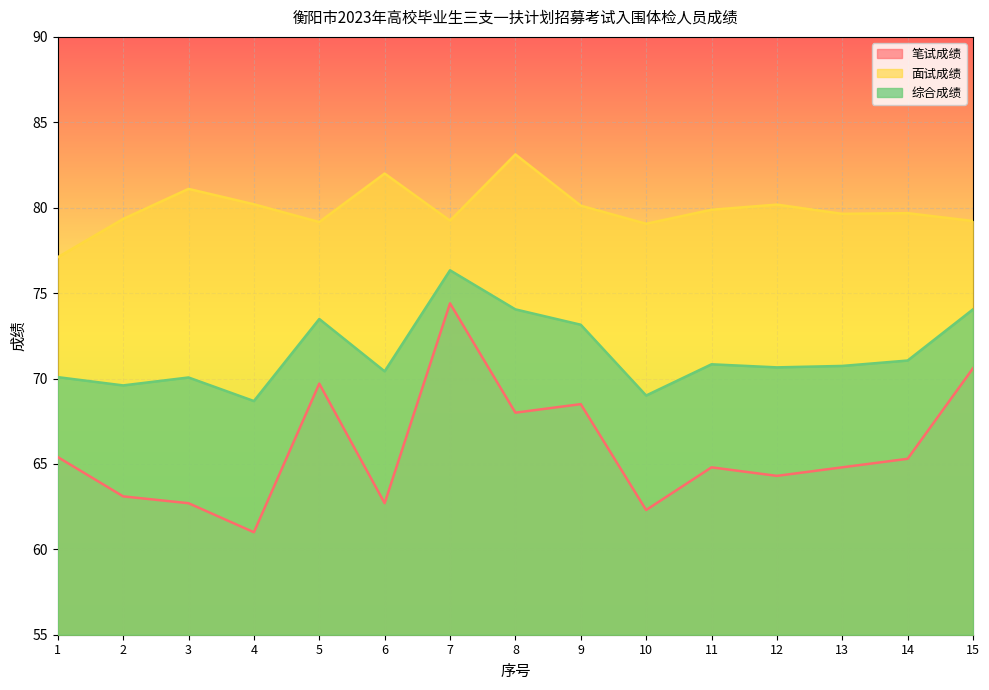

In 综合成绩, how many points are higher than both neighbors (excluding endpoints)?

4